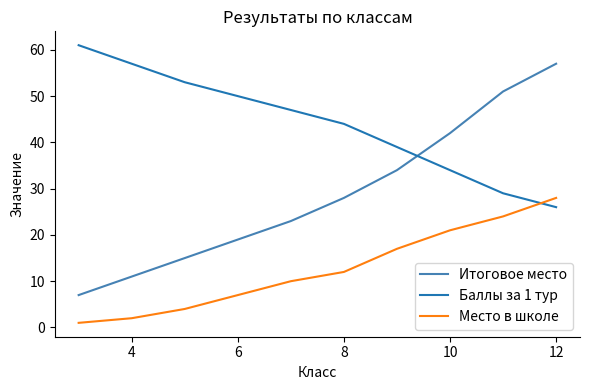

Which series has the widest spread of values?

Итоговое место